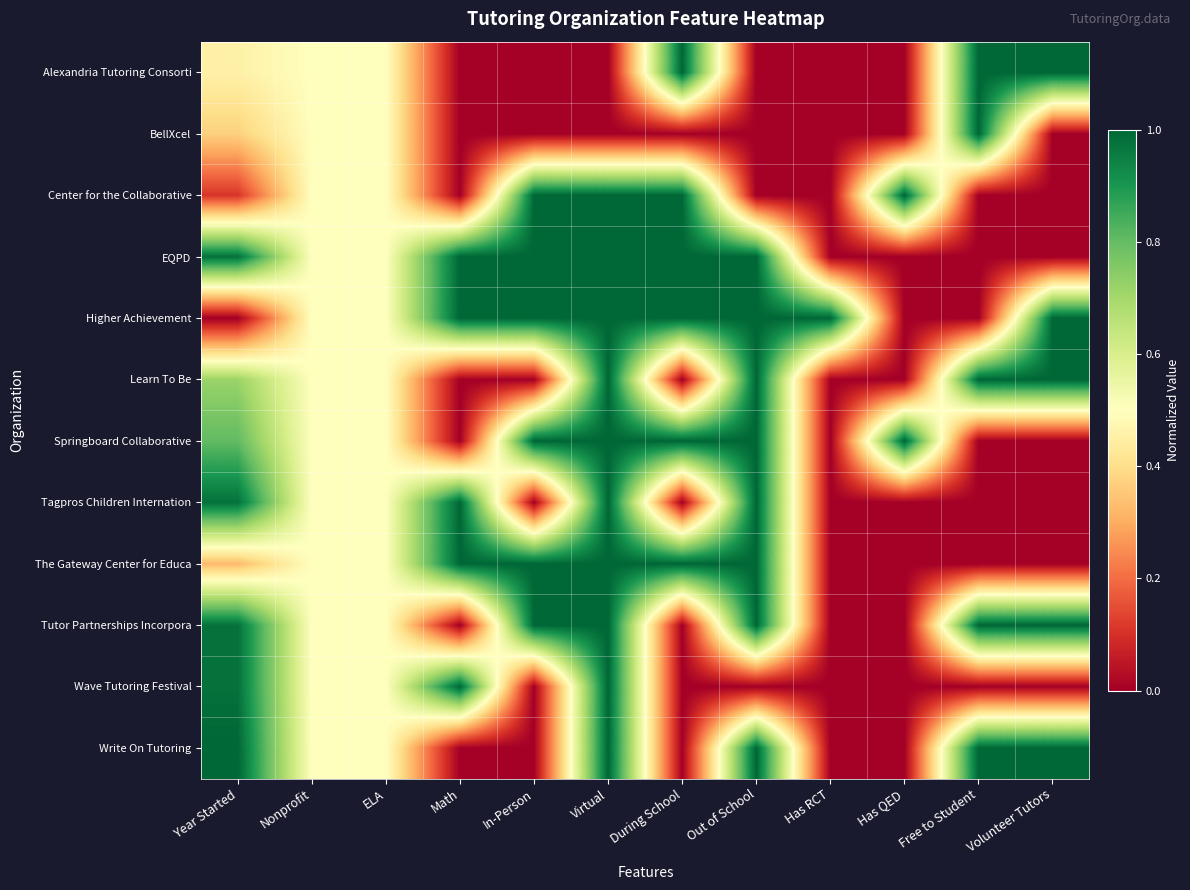

What is the greatest value displayed?

1.0